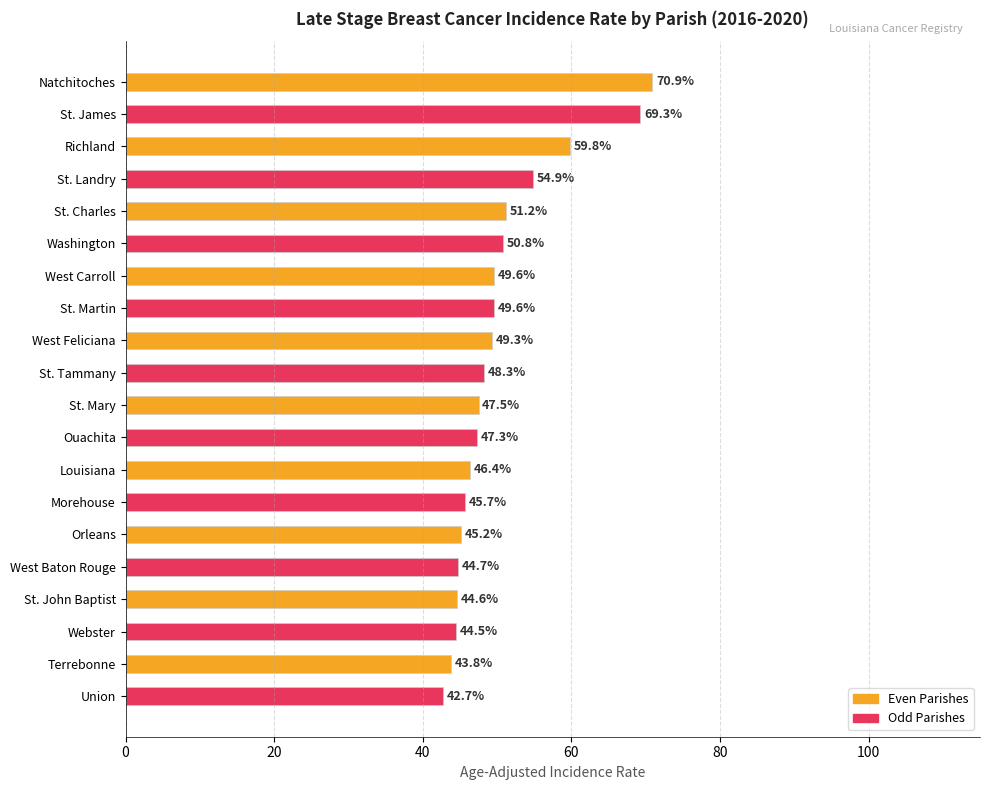

Are the bars horizontal?

Yes